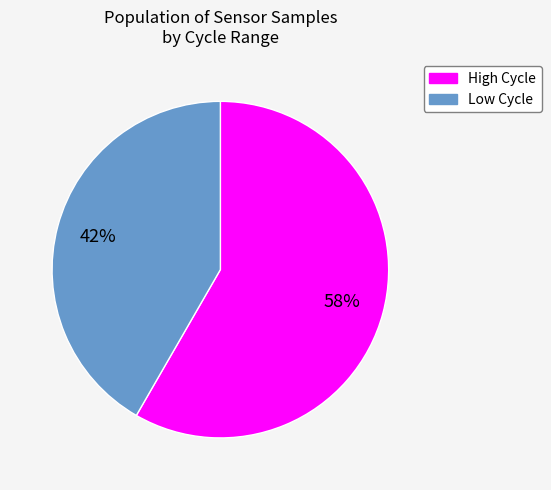

Is there a majority slice in this chart?

Yes